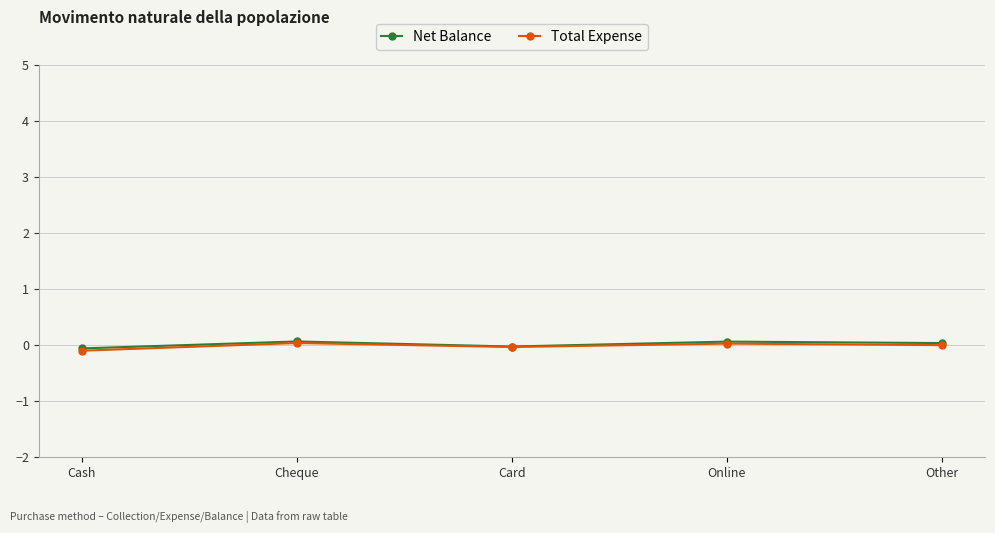

Which series has the largest total across all categories?

Net Balance